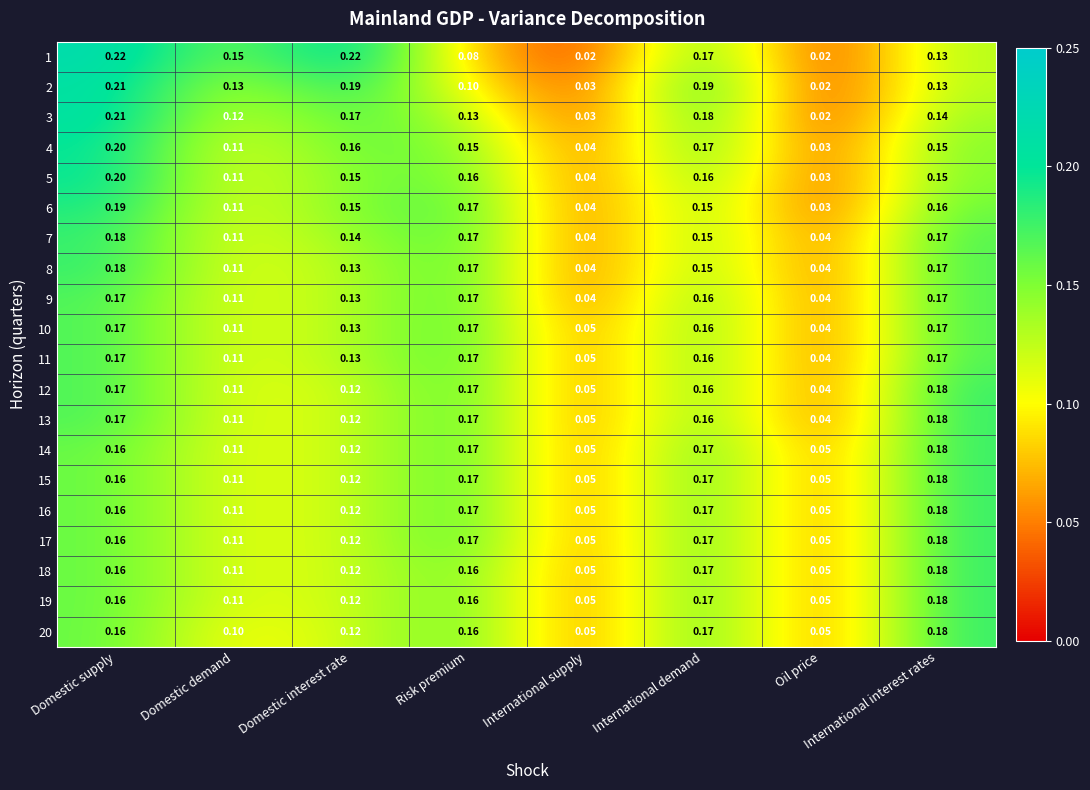

At which label does 15 reach its peak?

International interest rates